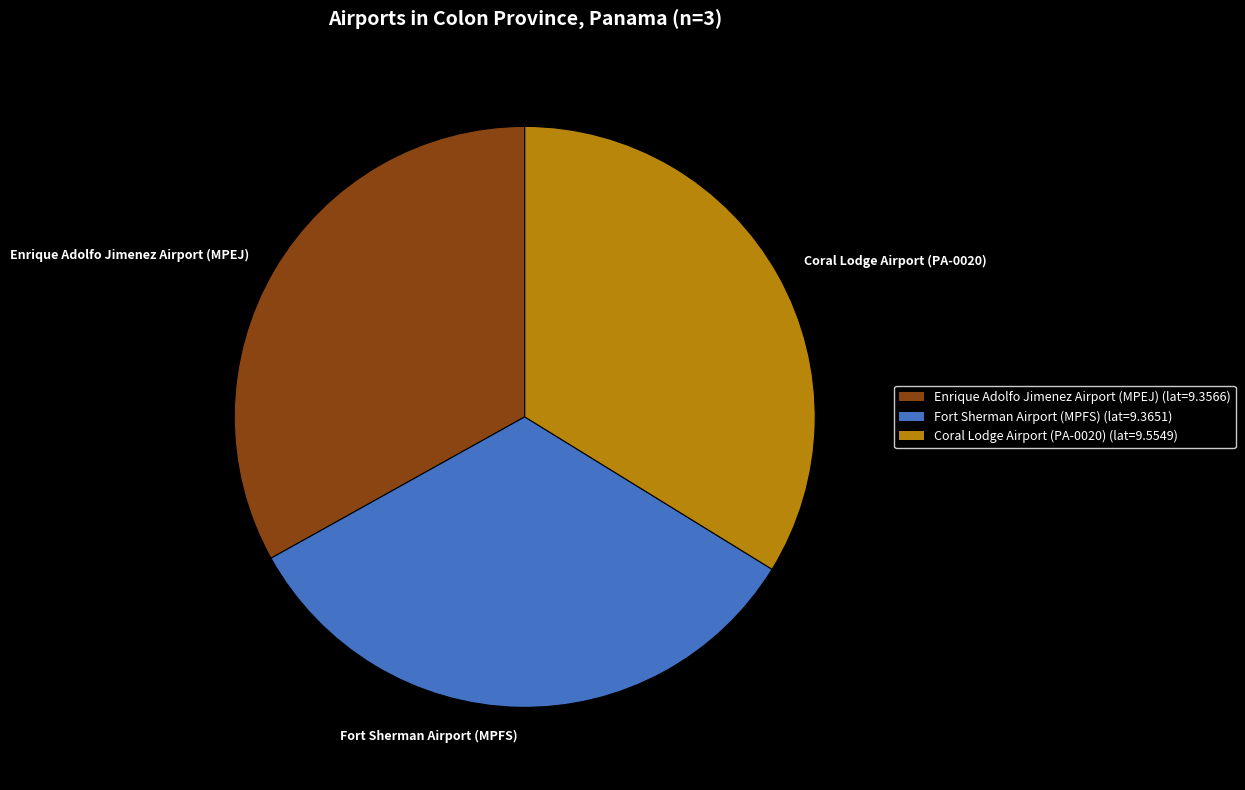

Do Enrique Adolfo Jimenez Airport (MPEJ) and Fort Sherman Airport (MPFS) together represent more than half of the pie?

Yes